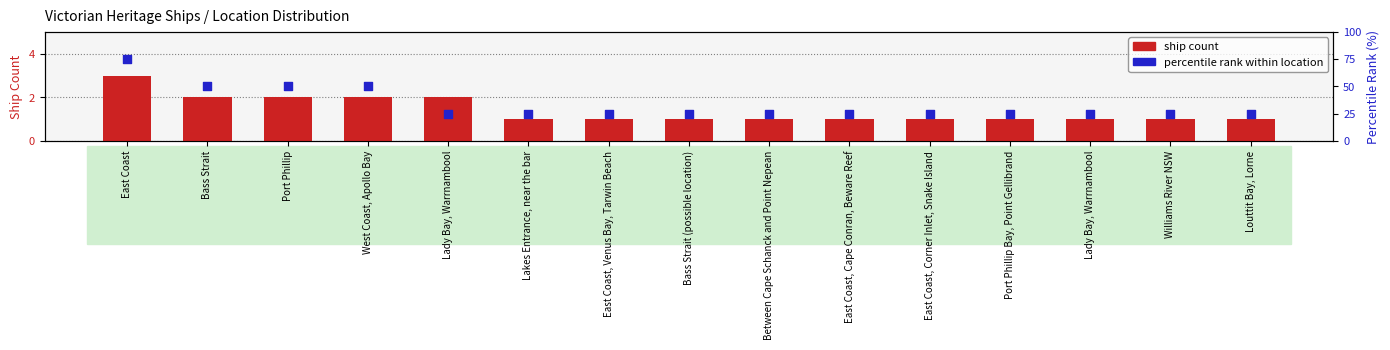

Is the value of percentile rank within location at Bass Strait (possible location) greater than the value of ship count at Port Phillip?

Yes